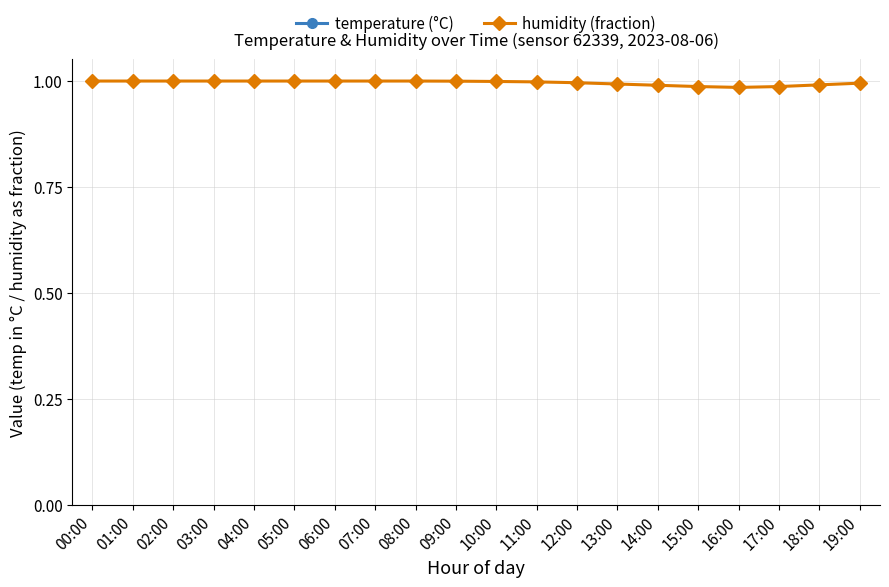

What position from the left is 03:00?

4